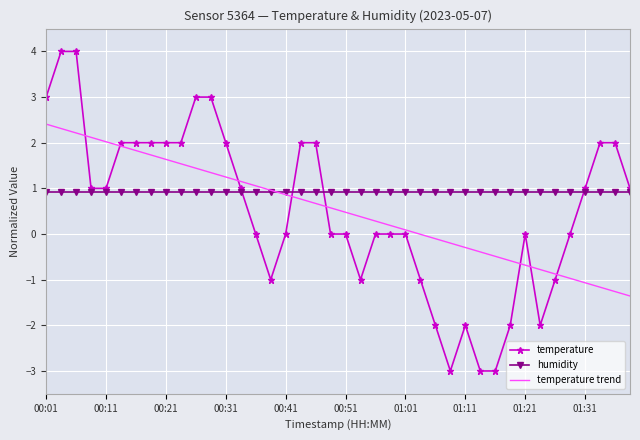

Which series has the largest range (max minus min)?

temperature